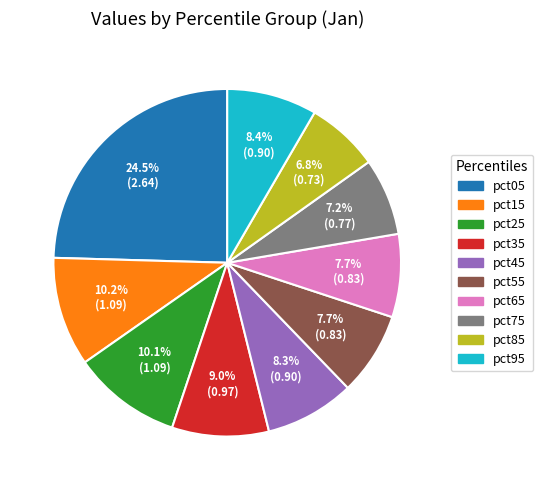

True or false: pct95 accounts for 8% of the total.

True